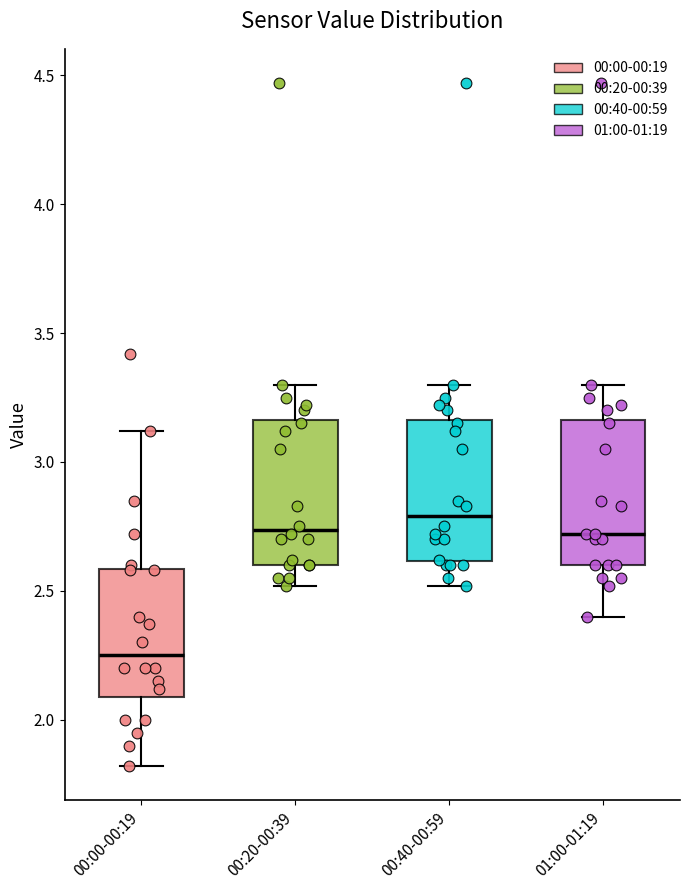

Where is the lower edge of the box for 00:00-00:19 on the y-axis? The values are not printed on the chart, so give them approximately, as read against the axis.

2.10